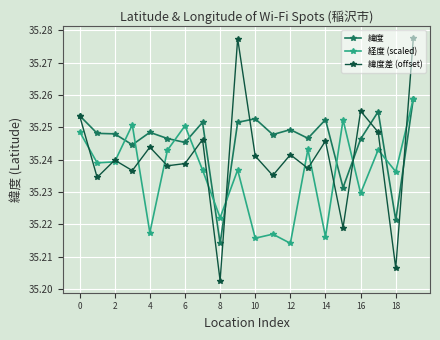

Which series has the largest total across all categories?

緯度